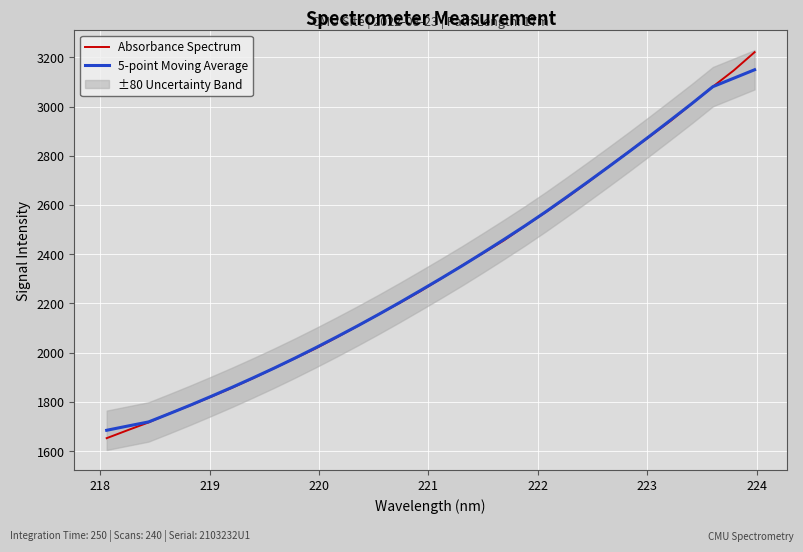

What are all the series names shown in the legend?

Absorbance Spectrum, 5-point Moving Average